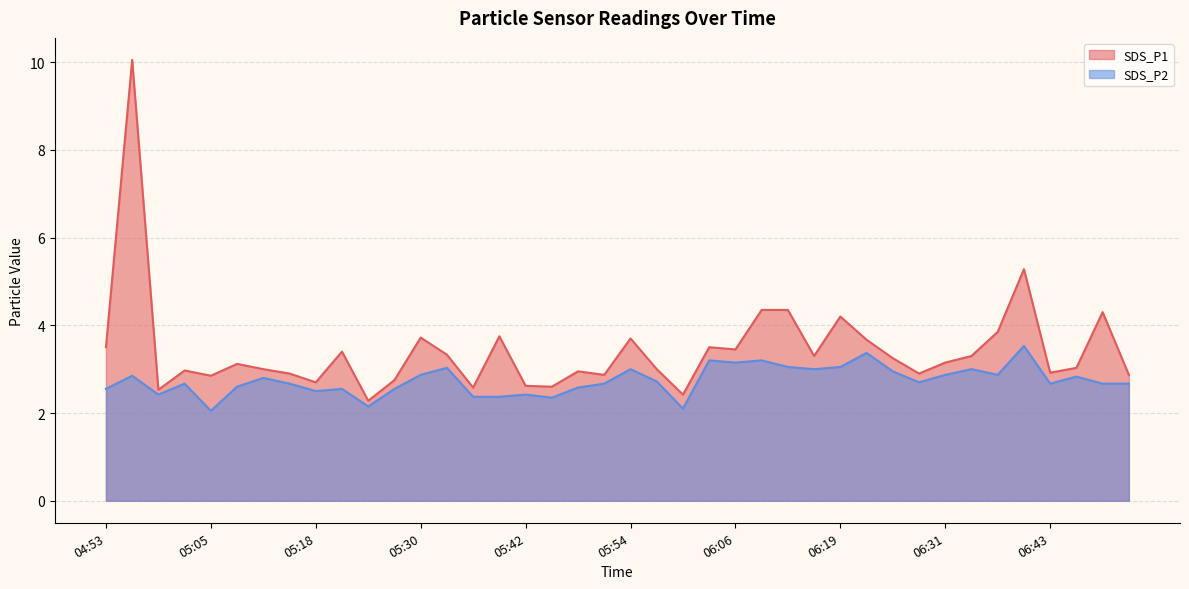

True or false: SDS_P1 and SDS_P2 cross at least once.

False